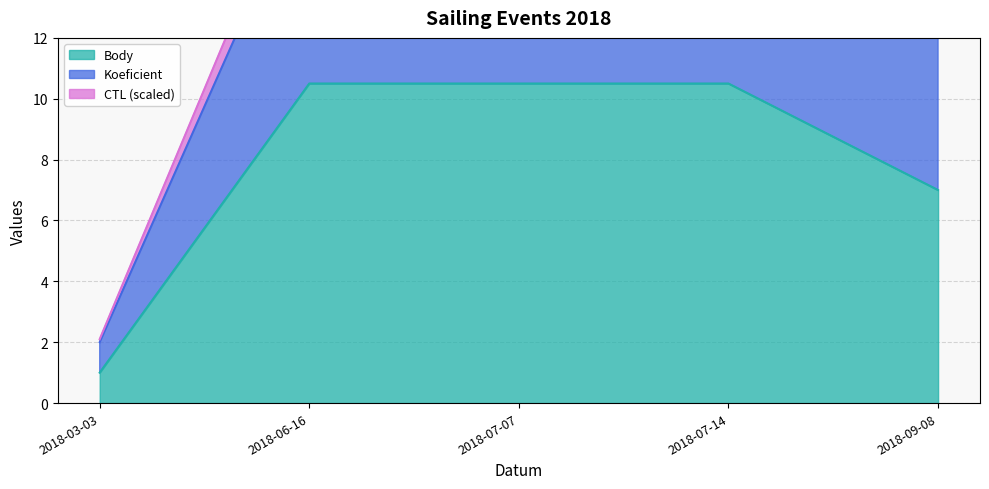

True or false: CTL_scaled and Body intersect in this chart.

False